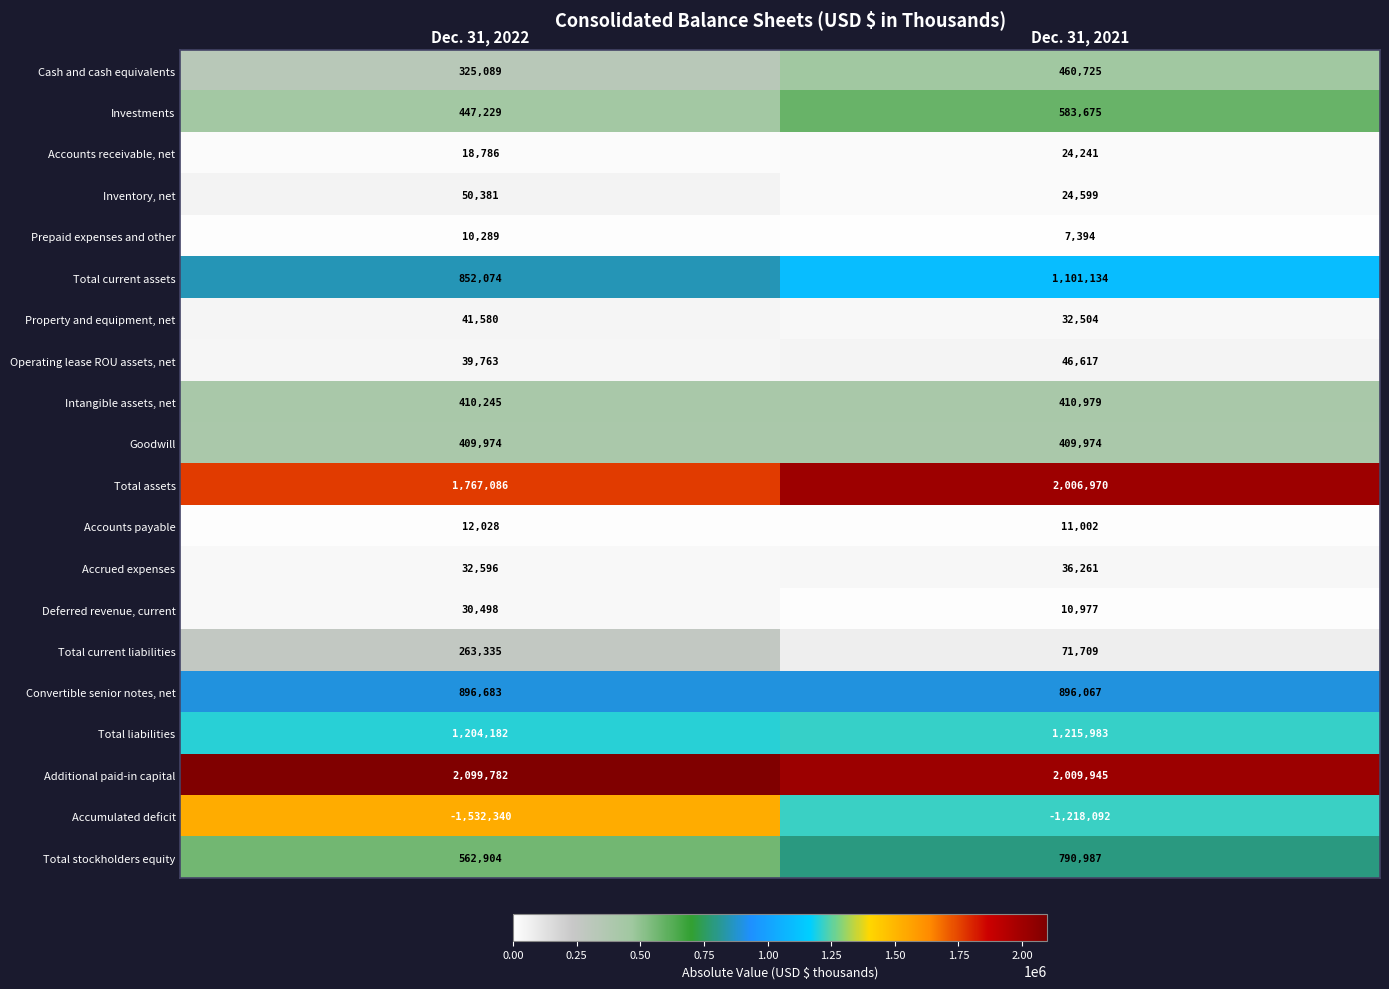

Which category has the lowest value in the Total current liabilities series?

Dec. 31, 2021